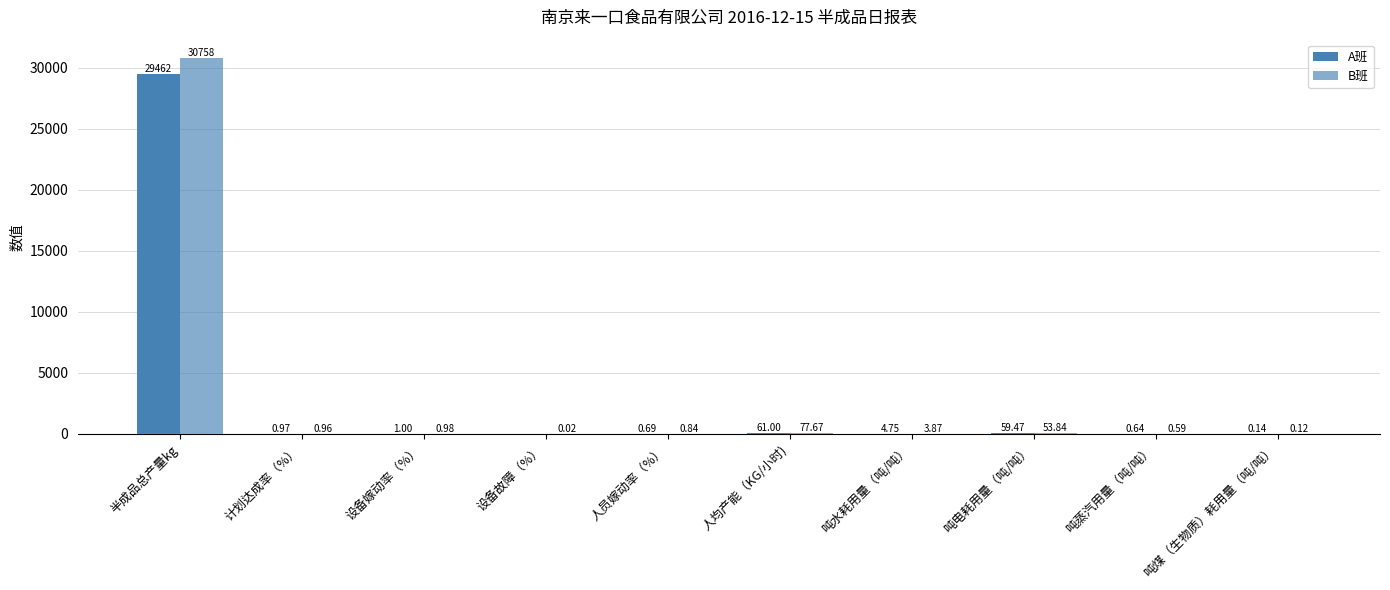

Are the bars grouped side by side (vs. stacked)?

Yes